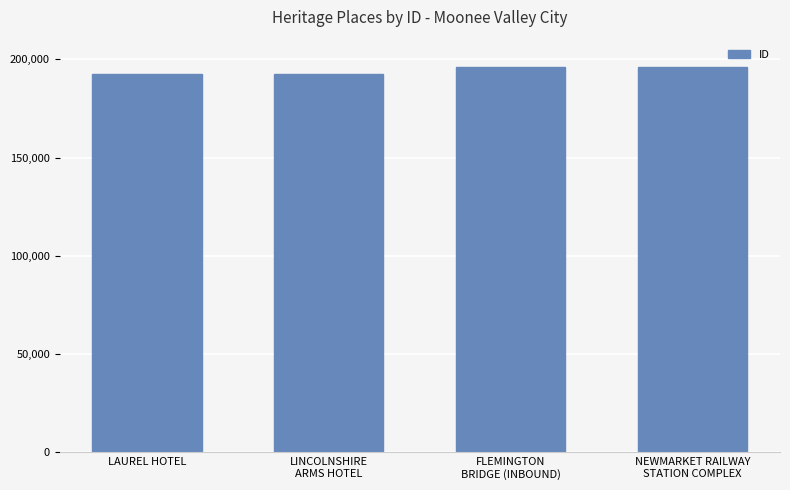

The chart shows a value of 192325 at LINCOLNSHIRE
ARMS HOTEL. True or false?

True